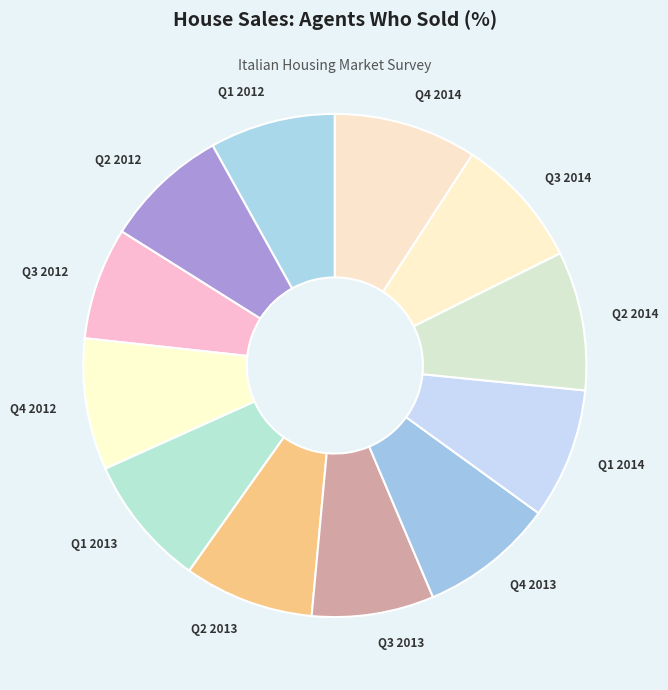

What is the ratio of the value at Q4 2013 to the value at Q2 2014?

1.0